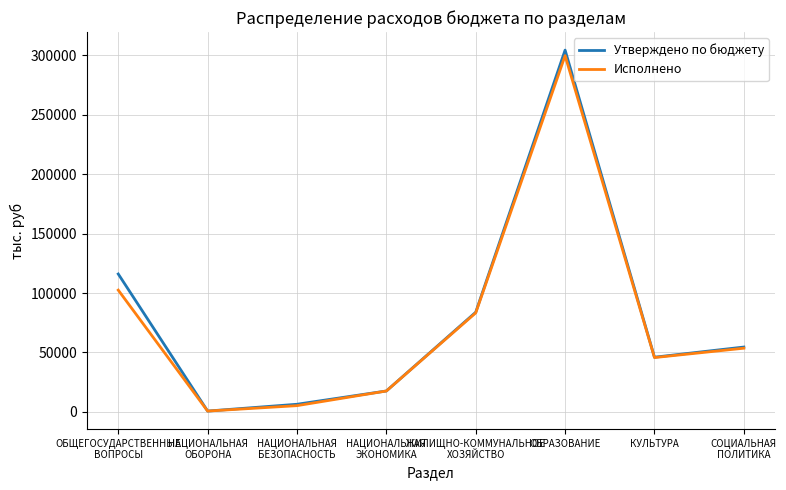

True or false: Исполнено has a value of 434005.7 at ОБРАЗОВАНИЕ.

False